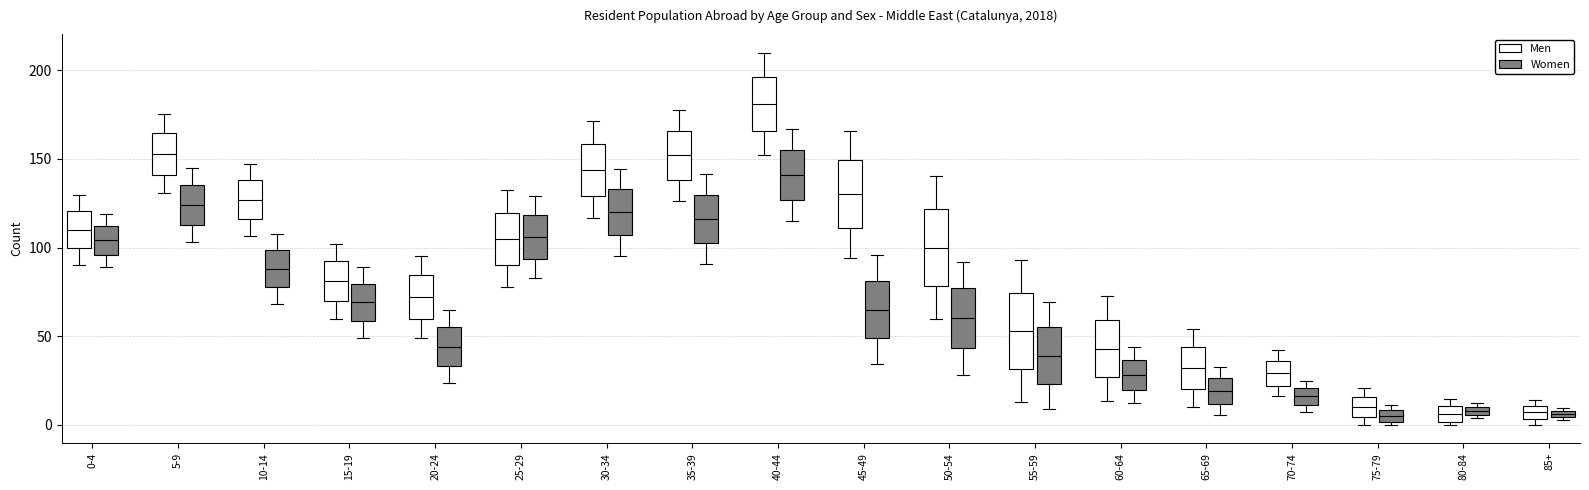

Which box has the highest median line?

40-44 (Men)